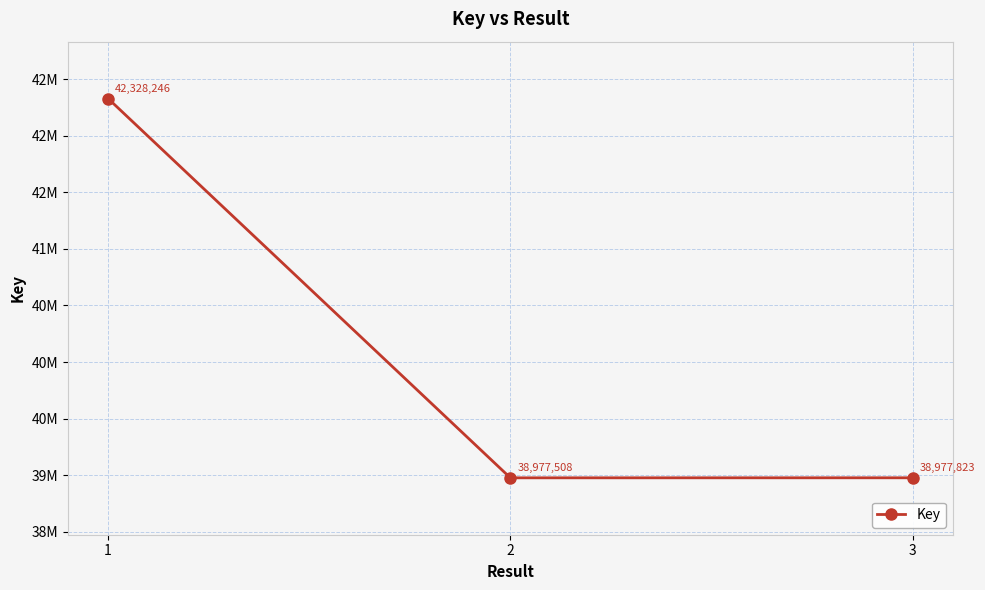

What is the sum of the values at 1 and 2?

81305754